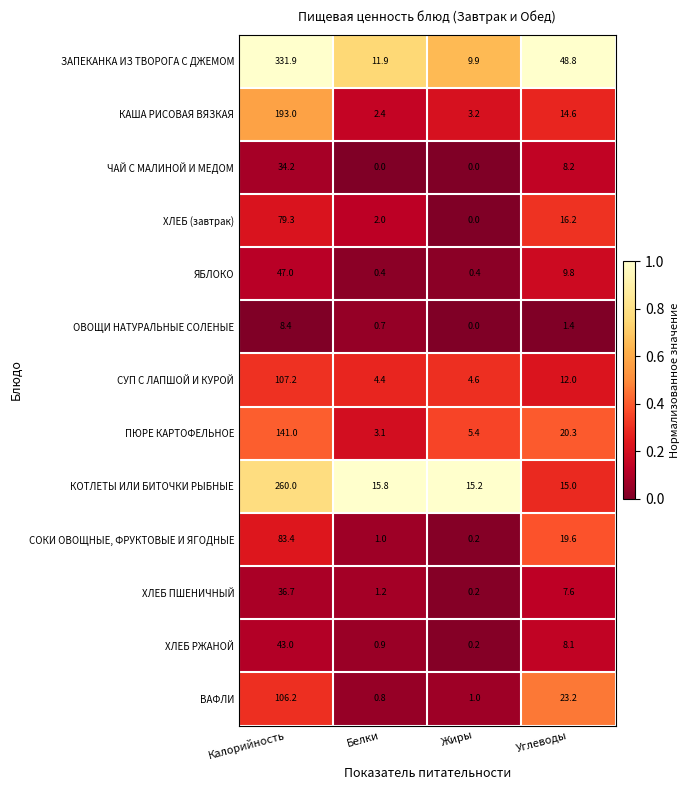

The value of ЧАЙ С МАЛИНОЙ И МЕДОМ at Калорийность is 7.5. True or false?

False